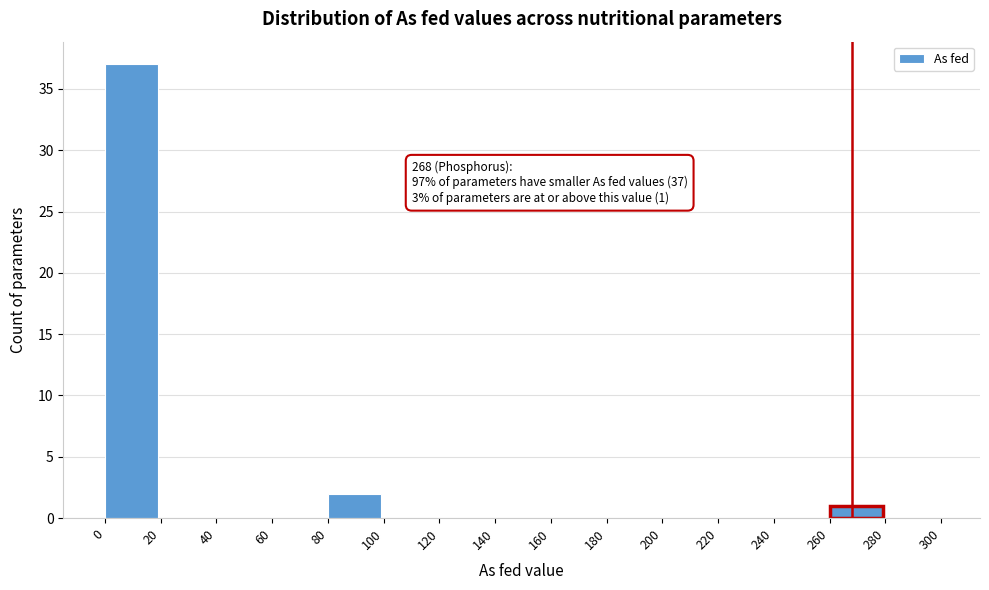

Over which range of the x-axis is the bar tallest?

0 to 20